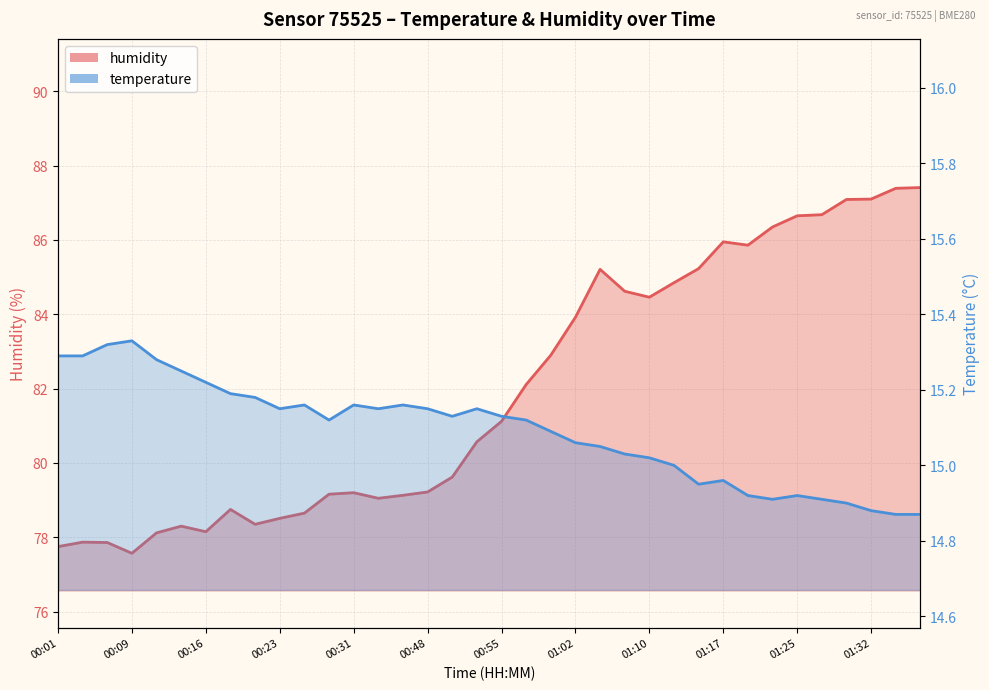

The humidity series shows 79.6 at 00:50. True or false?

True